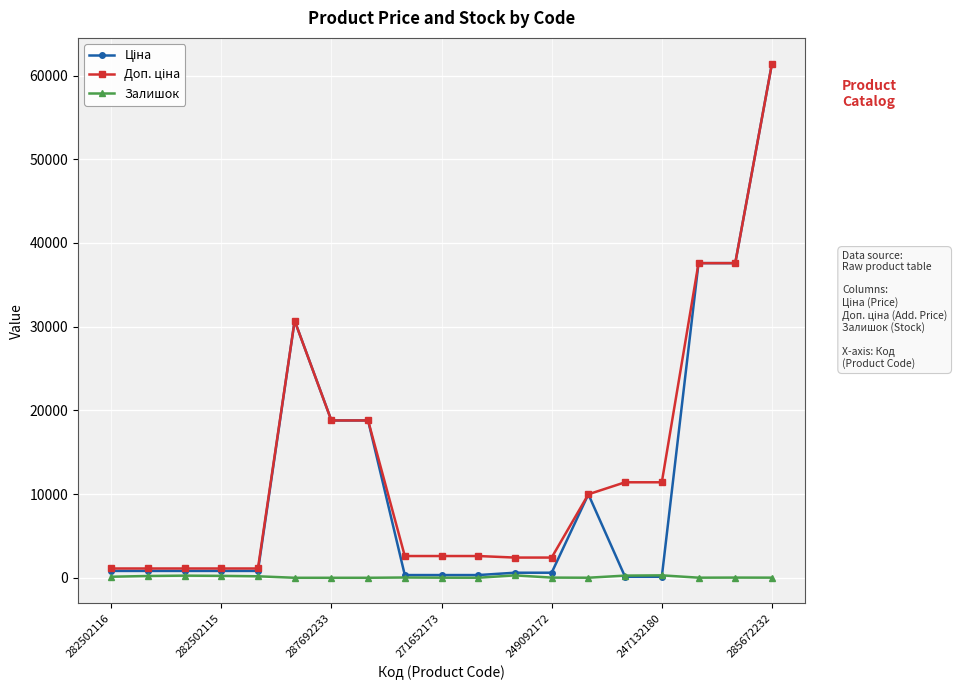

What is the greatest value displayed?

61434.3